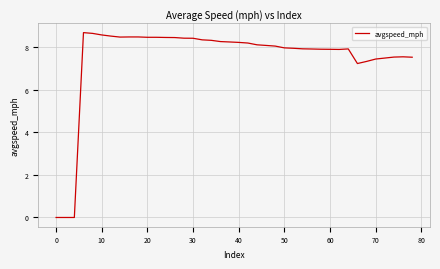

What is the difference between the maximum and minimum values?

8.7